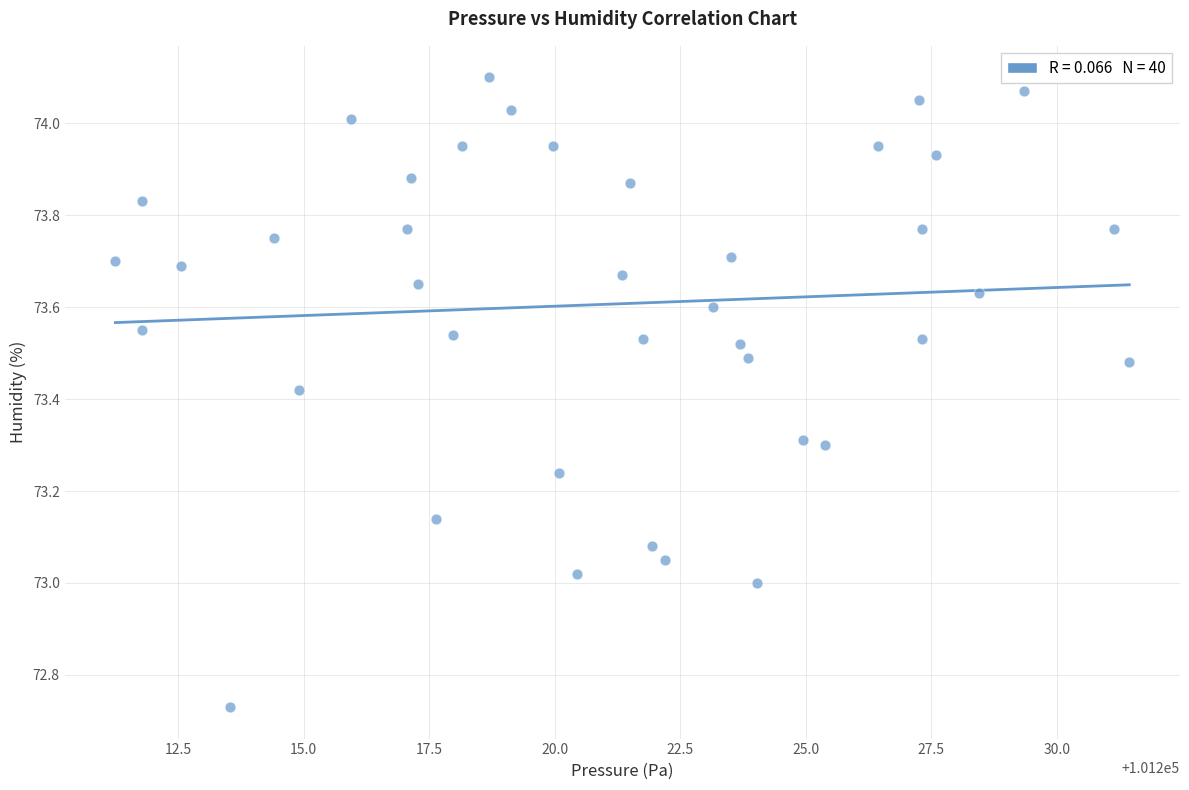

What is the range of X values (max minus min)?

20.2